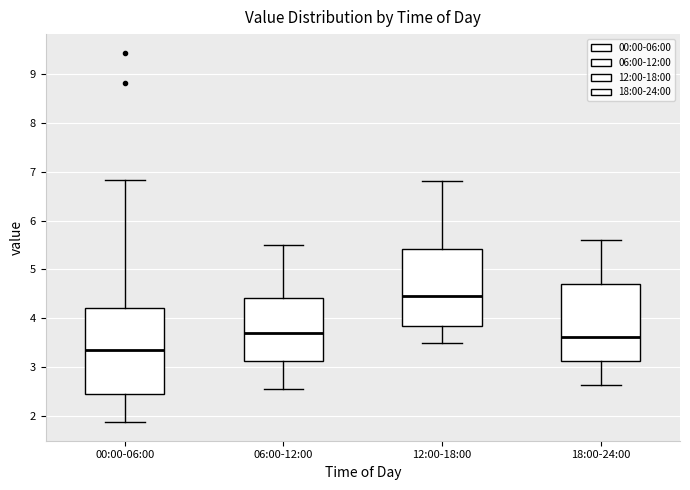

Where does the upper whisker of the box for 18:00-24:00 end on the y-axis? The values are not printed on the chart, so give them approximately, as read against the axis.

5.6